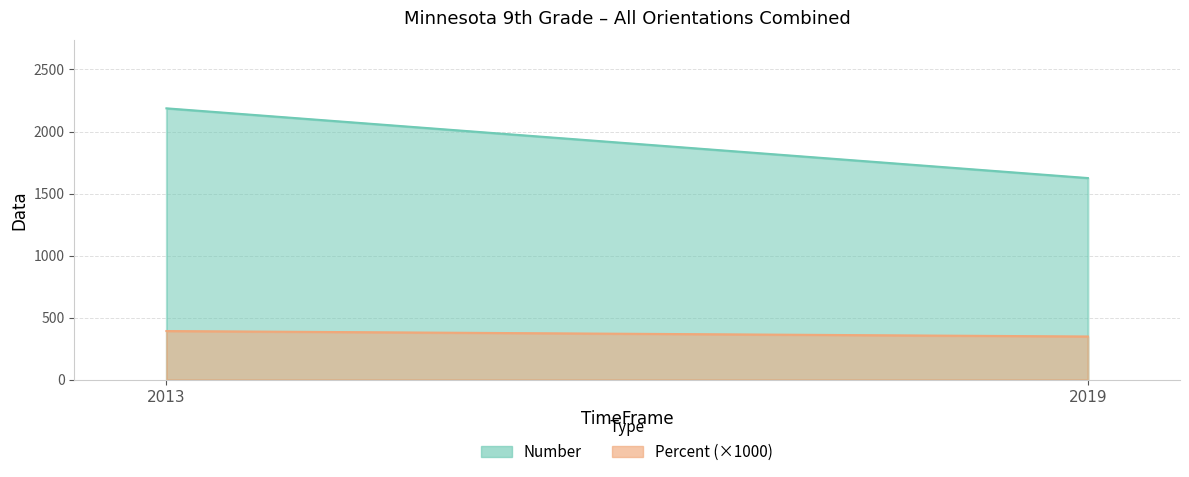

The value of Number at 2019 is 2338.2. True or false?

False